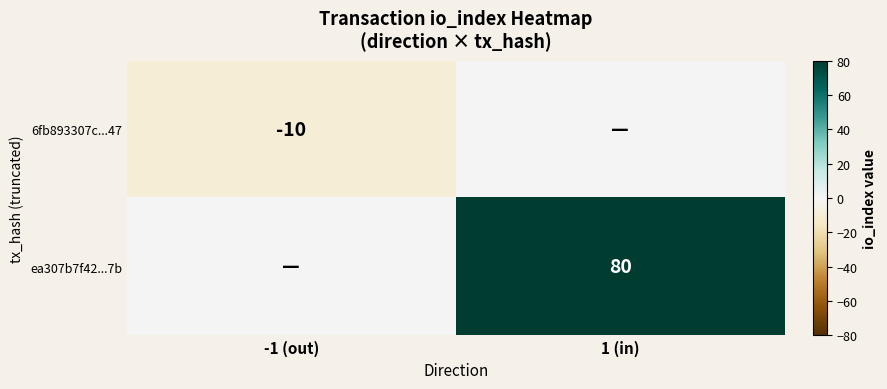

What is the total value across all series at -1 (out)?

-10